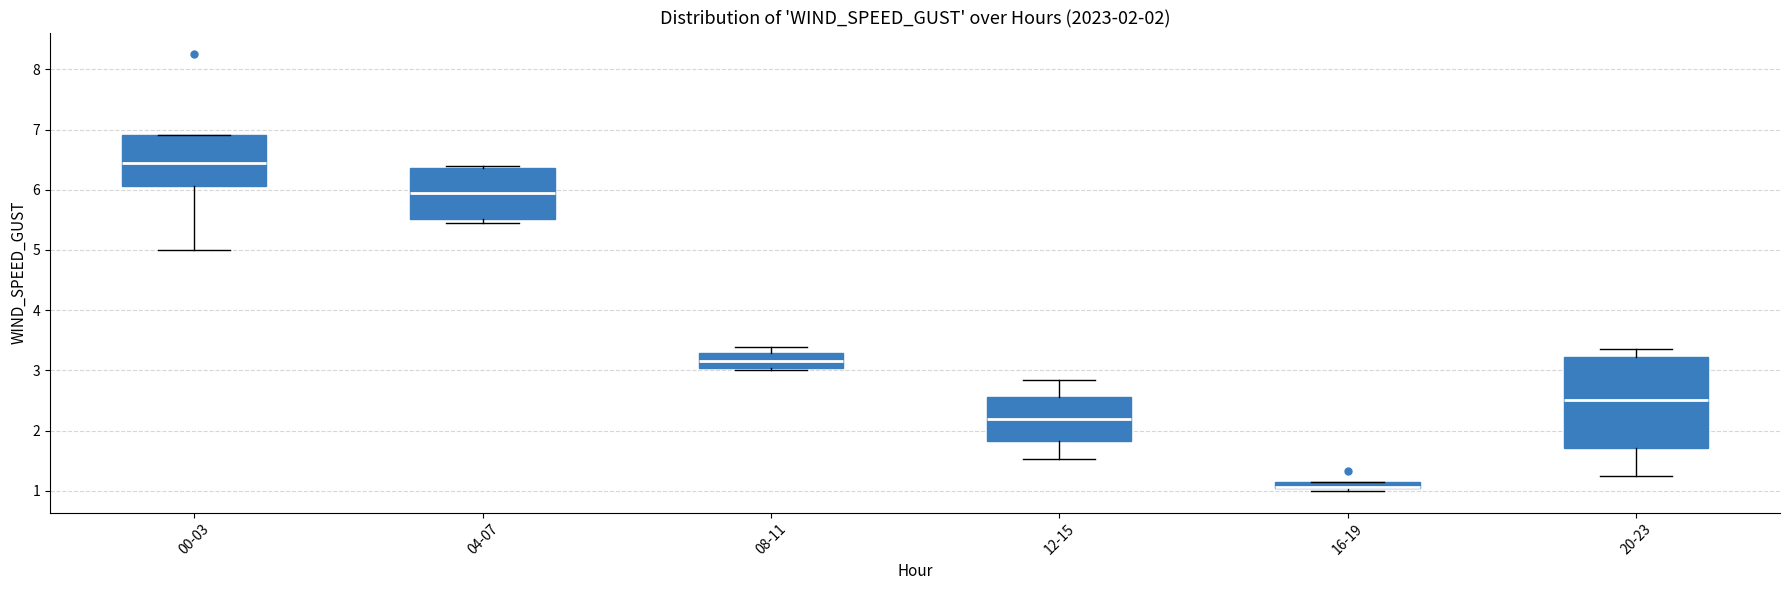

Which box is the tallest, from its lower edge to its upper edge?

20-23